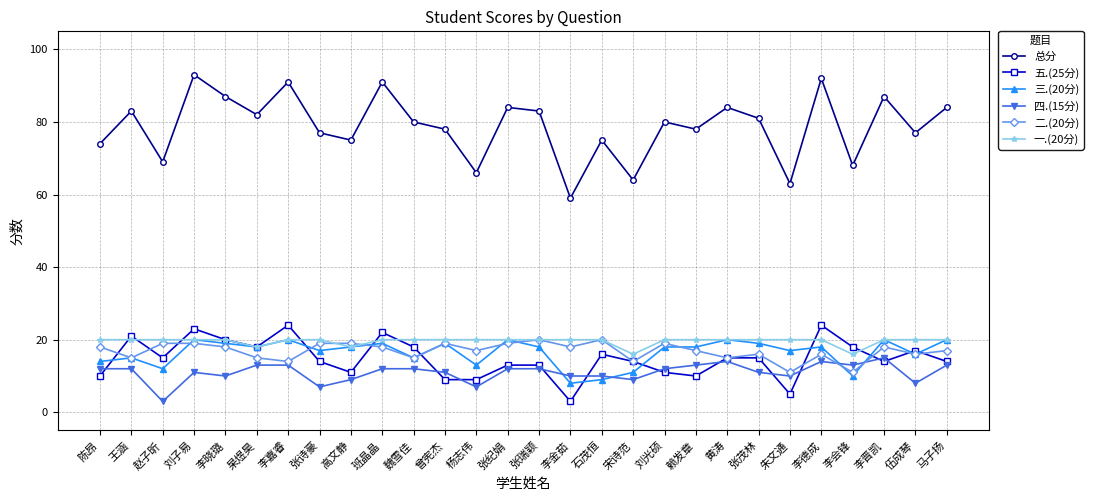

At how many categories does at least one series exceed 8?

28